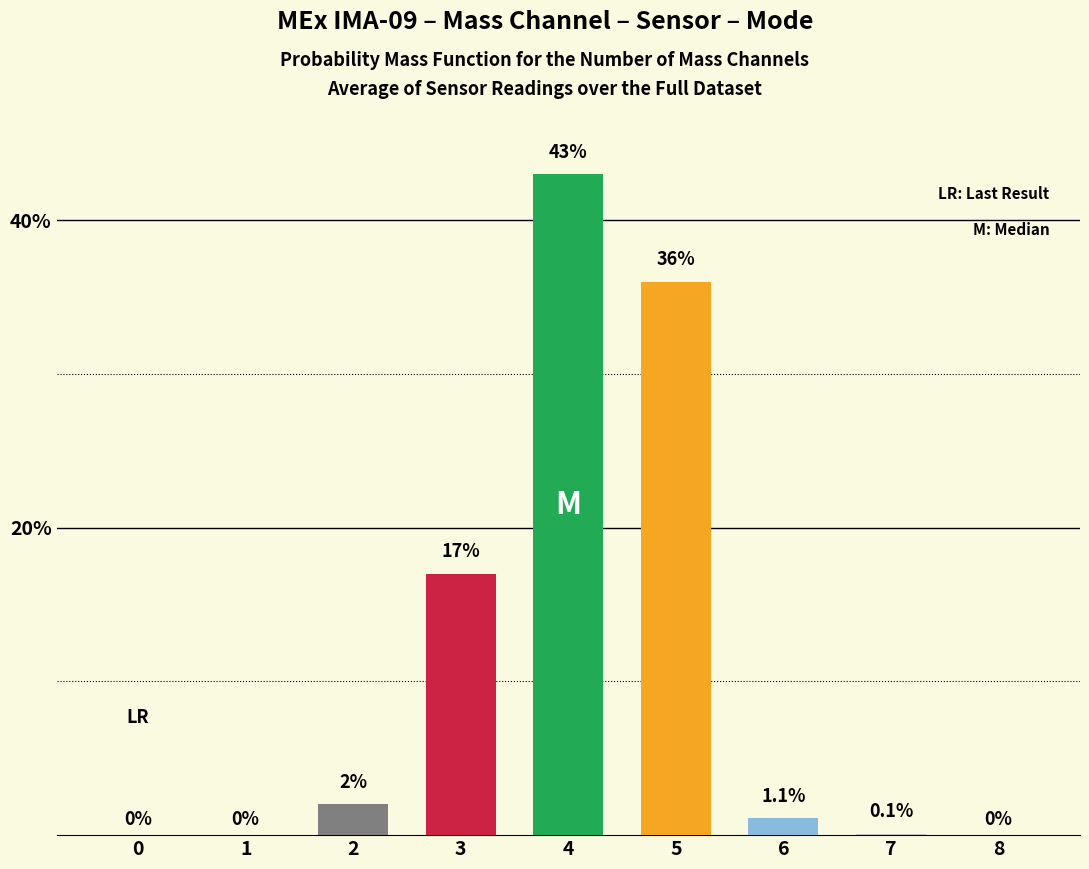

Which has a higher value, 2 or 1?

2